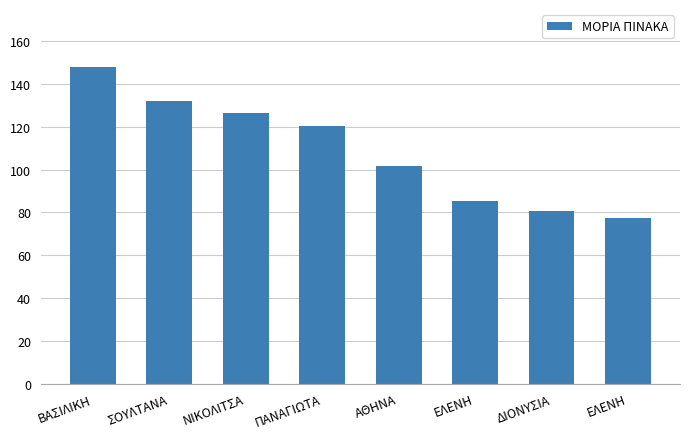

What is the difference between the values at ΝΙΚΟΛΙΤΣΑ and ΕΛΕΝΗ?

40.9